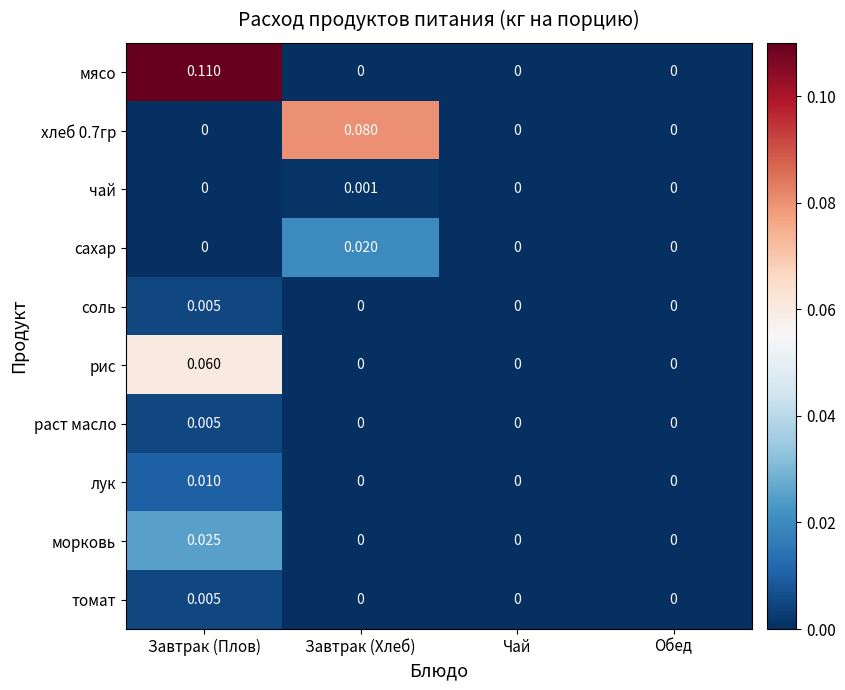

Which series has the largest range (max minus min)?

мясо